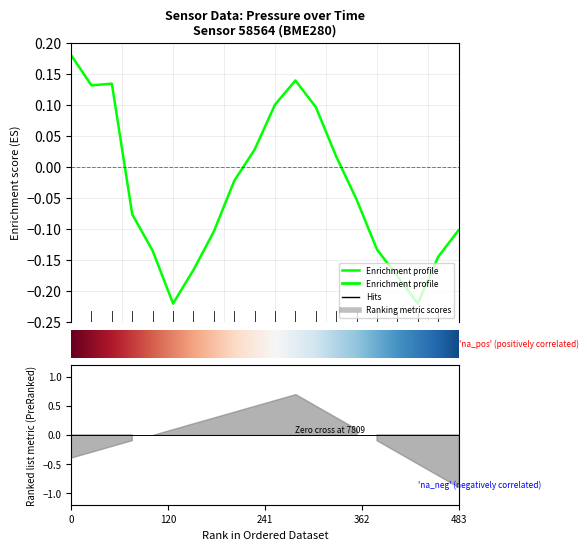

Reading left to right, list all the values displayed in this chart.

0.2	0.1	0.1	-0.1	-0.1	-0.2	-0.2	-0.1	-0.0	0.0	0.1	0.1	0.1	0.0	-0.1	-0.1	-0.2	-0.2	-0.1	-0.1